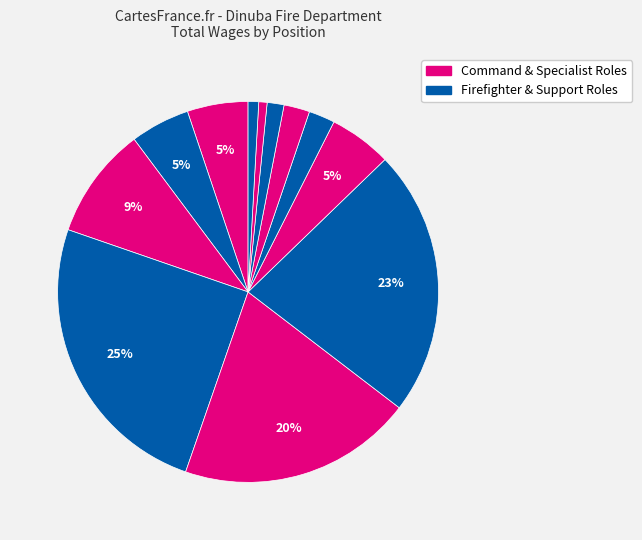

Is there a majority slice in this chart?

No